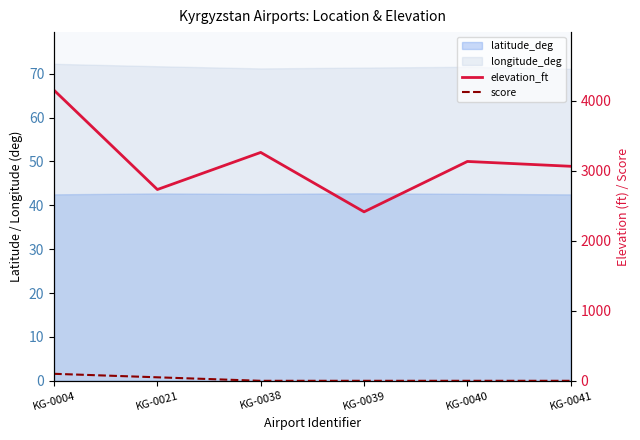

How many data points in elevation_ft are above 3135?

2